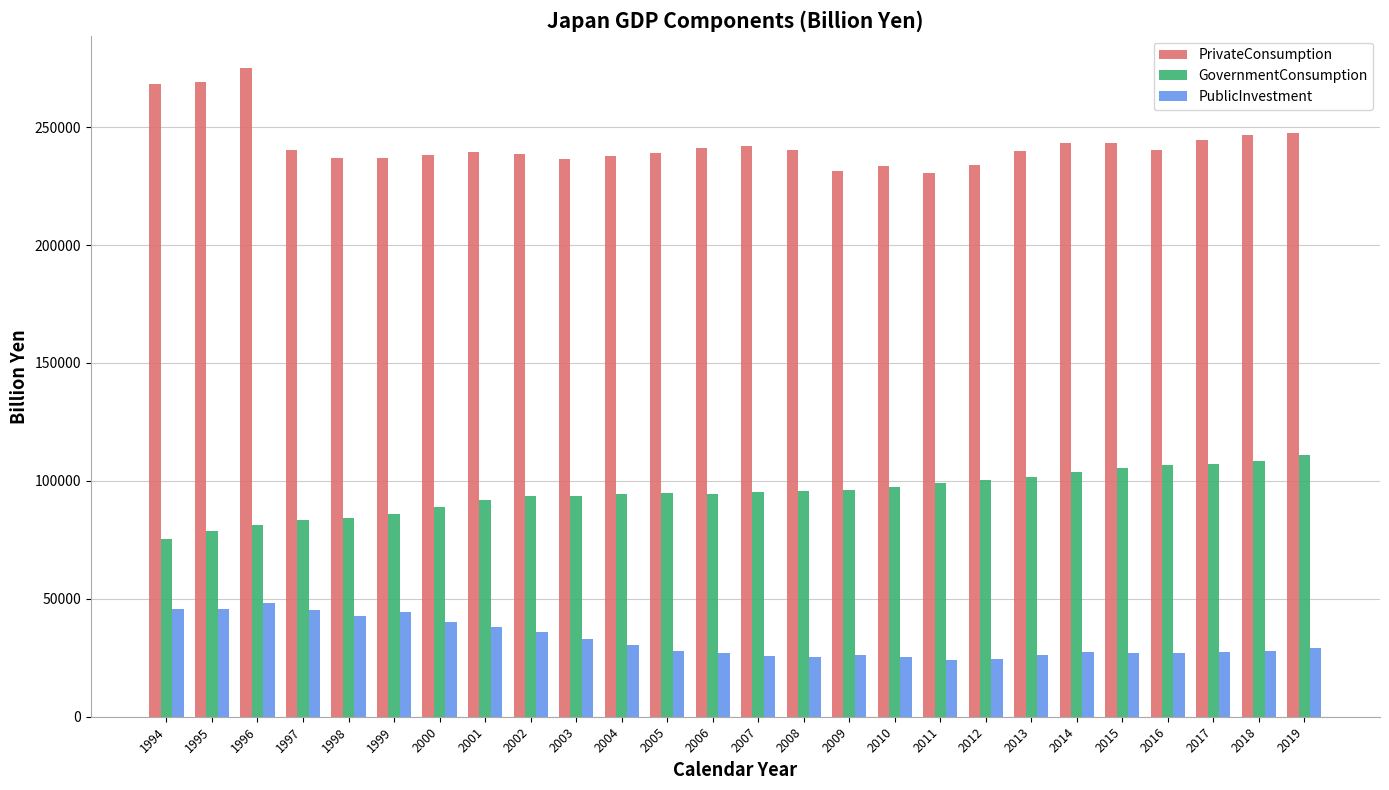

Are the bars horizontal?

No